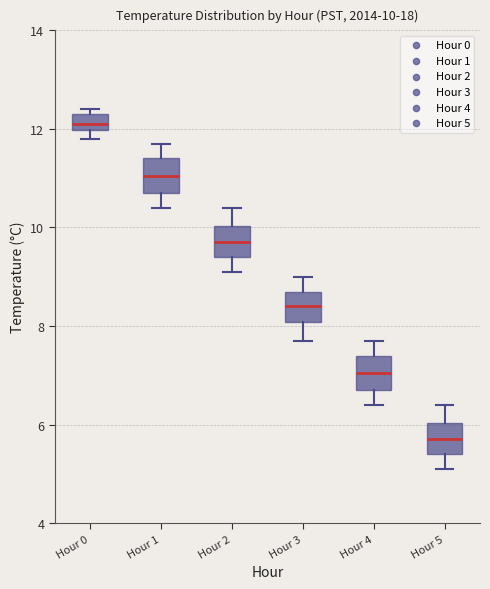

Which box's median line is the lowest?

Hour 5